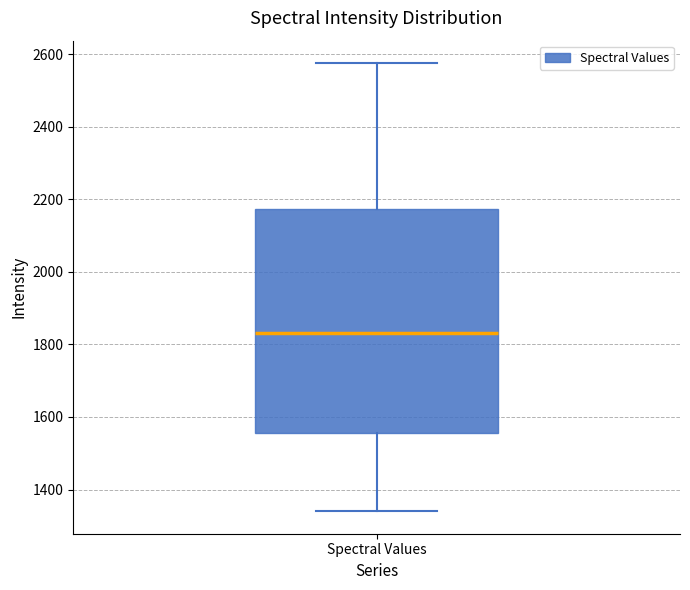

Transcribe this box plot: give where the median line is, the range the box spans, and where the two whiskers end, as read against the y-axis. The values are not printed on the chart, so give them approximately, as read against the axis.

median 1840, box 1560 to 2180, whiskers 1340 to 2580